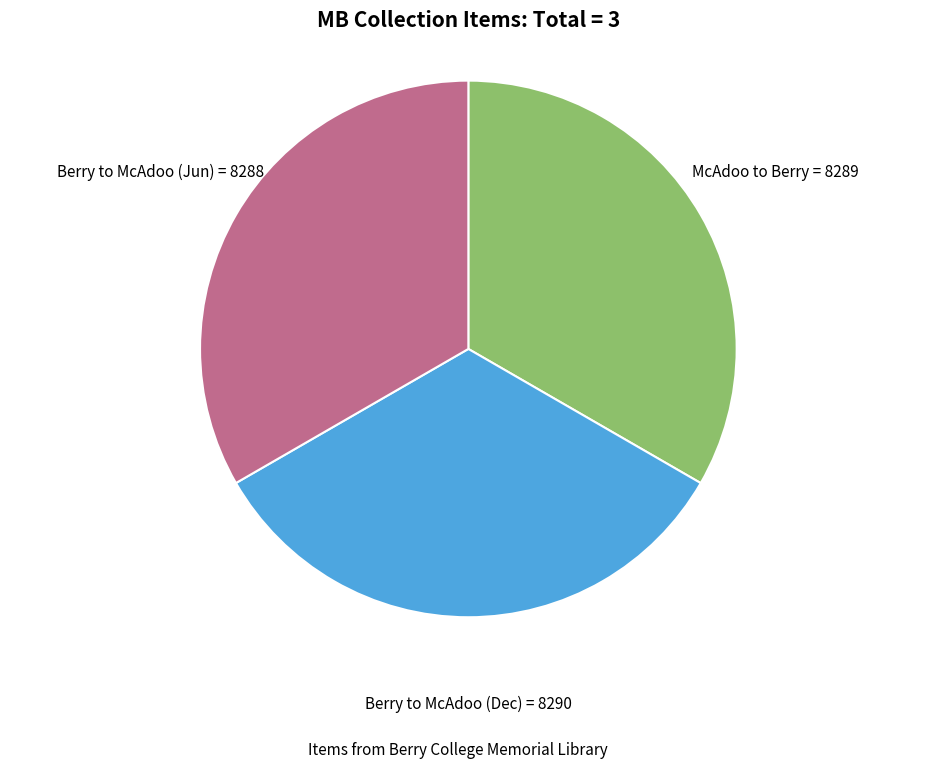

How many slices are in this pie chart?

3